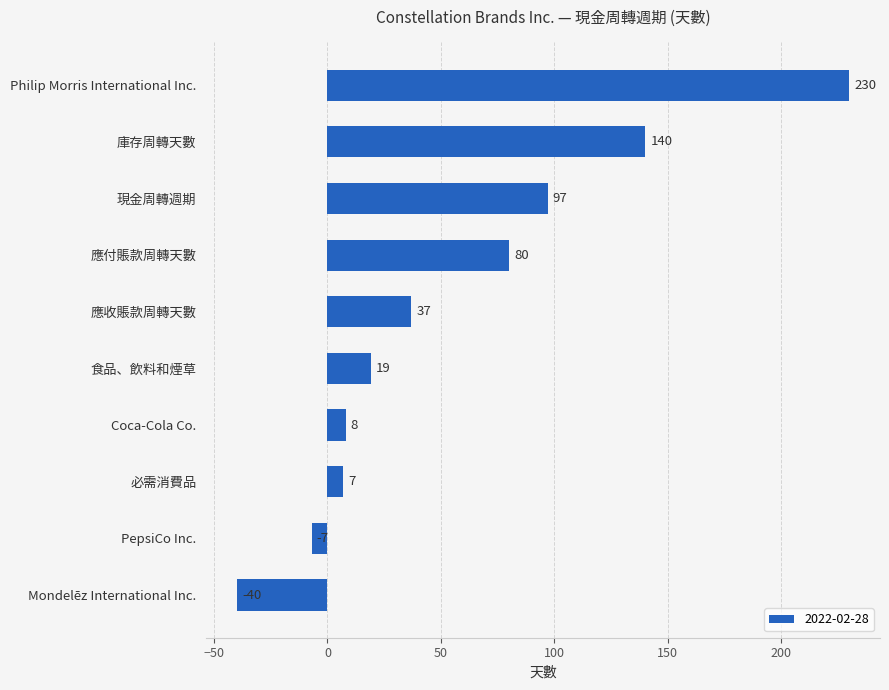

Rank the categories by value from highest to lowest.

Philip Morris International Inc., 庫存周轉天數, 現金周轉週期, 應付賬款周轉天數, 應收賬款周轉天數, 食品、飲料和煙草, Coca-Cola Co., 必需消費品, PepsiCo Inc., Mondelēz International Inc.